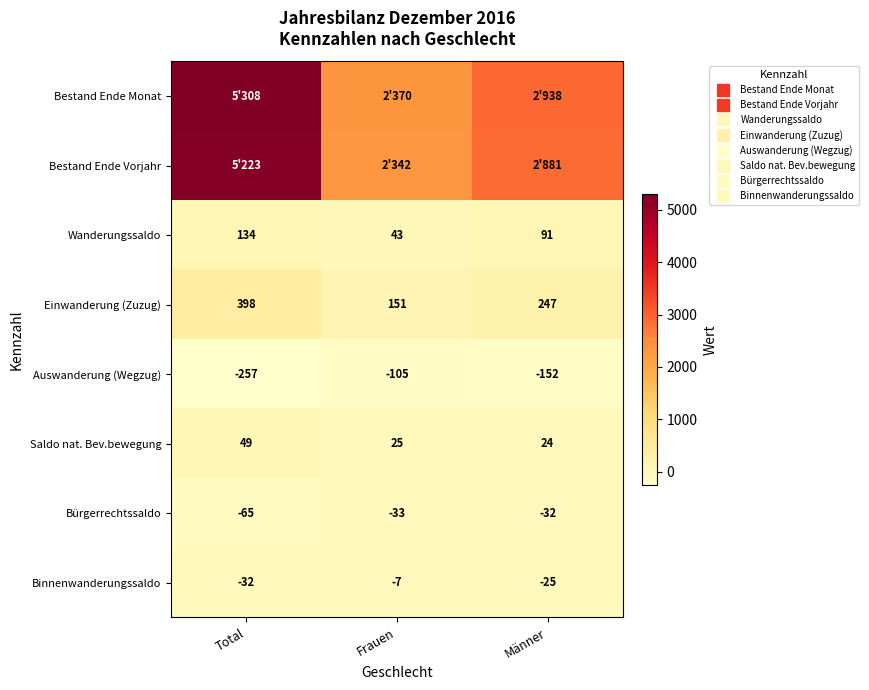

What is the approximate value of Auswanderung (Wegzug) at Frauen?

-105